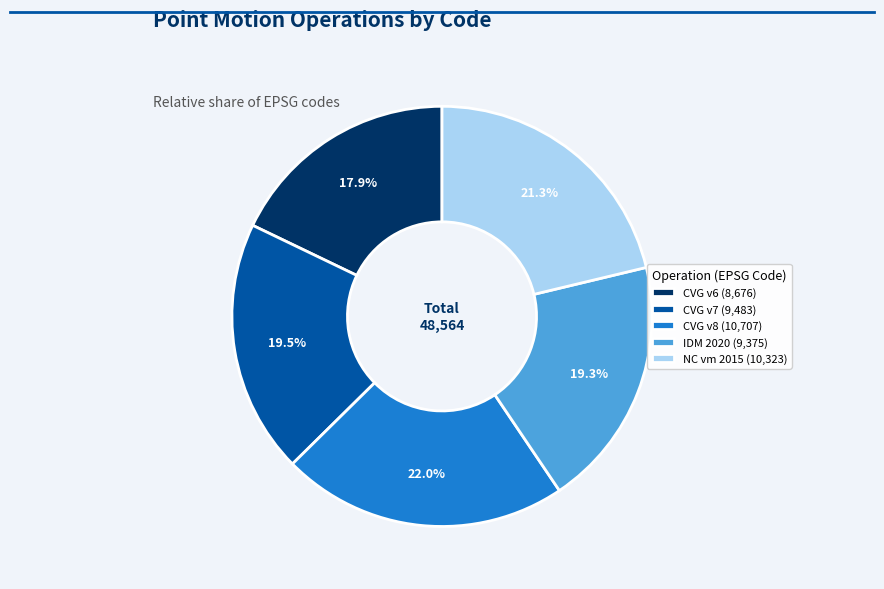

Which has a higher value, CVG v6 (8,676) or IDM 2020 (9,375)?

IDM 2020 (9,375)